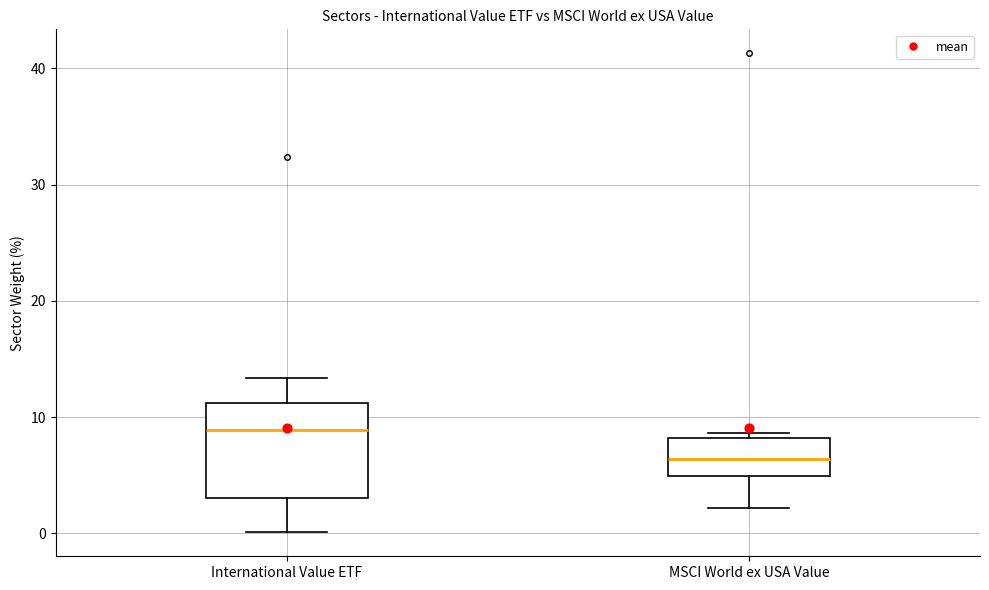

Reading left to right, transcribe this box plot: for each box, give where its median line is, the range the box spans, and where its two whiskers end, as read against the y-axis. The values are not printed on the chart, so give them approximately, as read against the axis.

International Value ETF: median 9, box 3 to 11, whiskers 0 to 13
MSCI World ex USA Value: median 6, box 5 to 8, whiskers 2 to 9